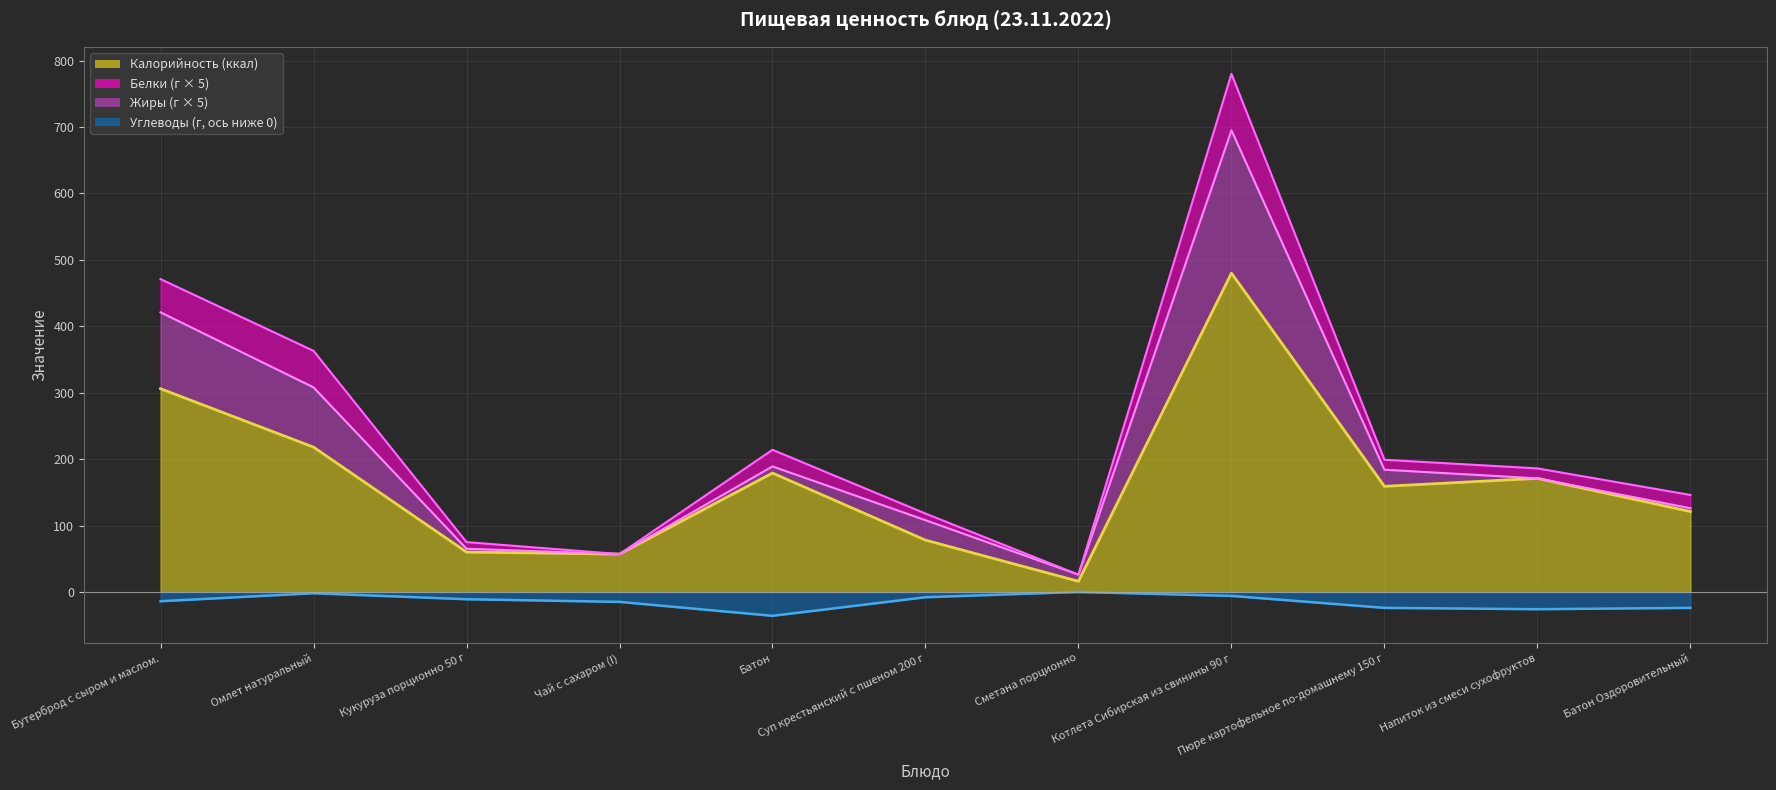

What is the value of the Калорийность point at the 11th from the left?

121